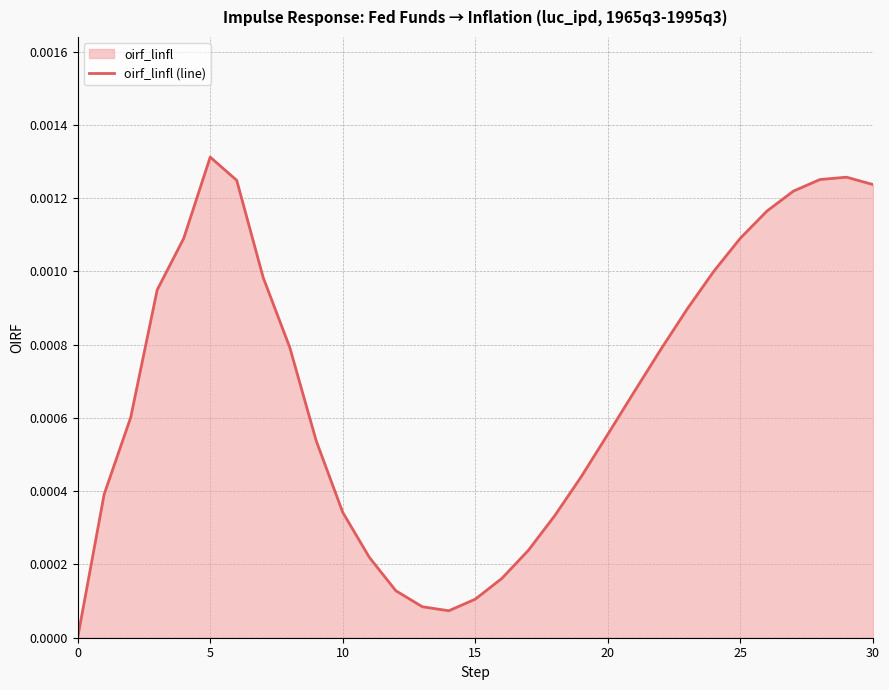

What is the label of the 12th point from the left?

11